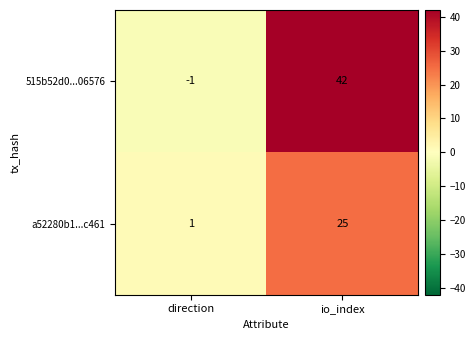

List the labels in order of 515b52d0...06576 value, smallest first.

direction, io_index